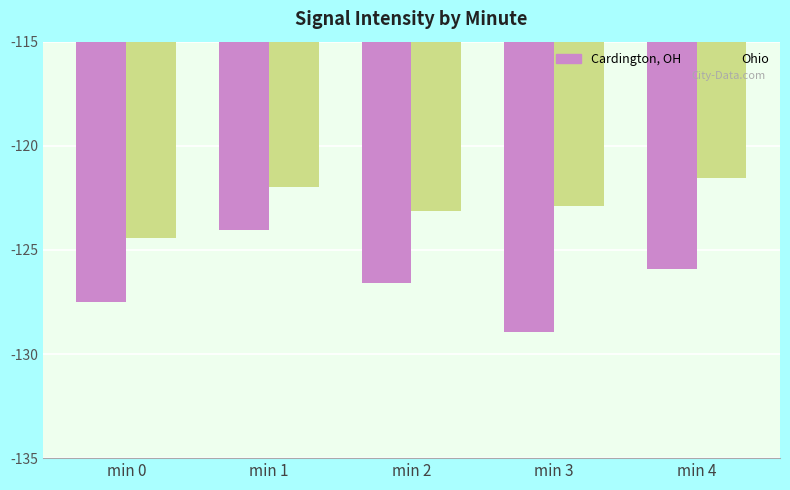

Where does the Cardington, OH series first go above -126?

min 1